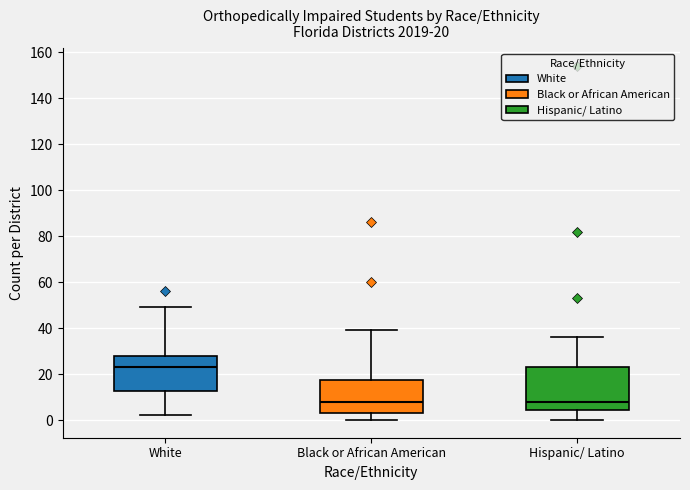

Which box's median line is the highest?

White